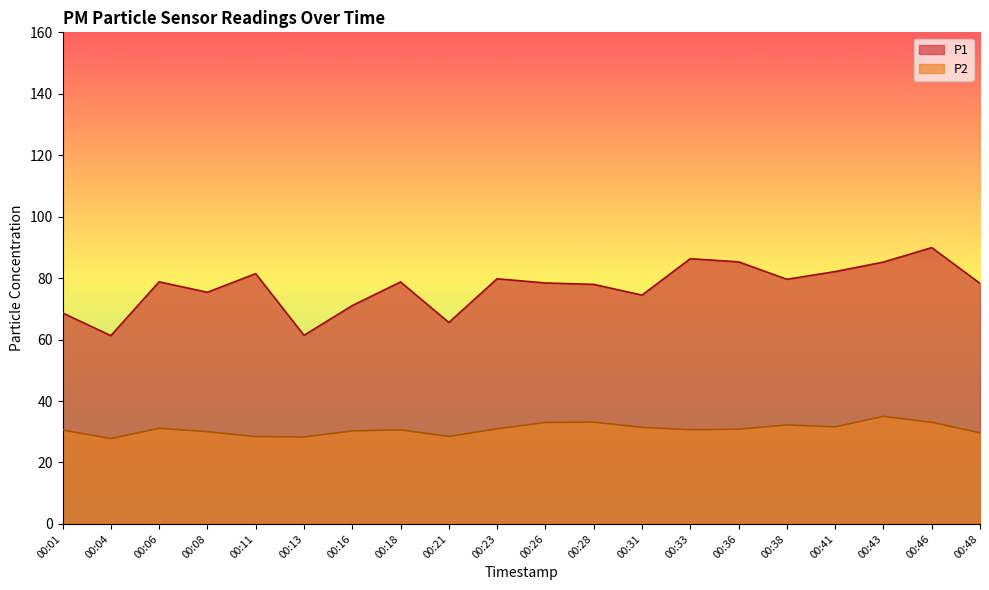

How many lines are shown in the chart?

2